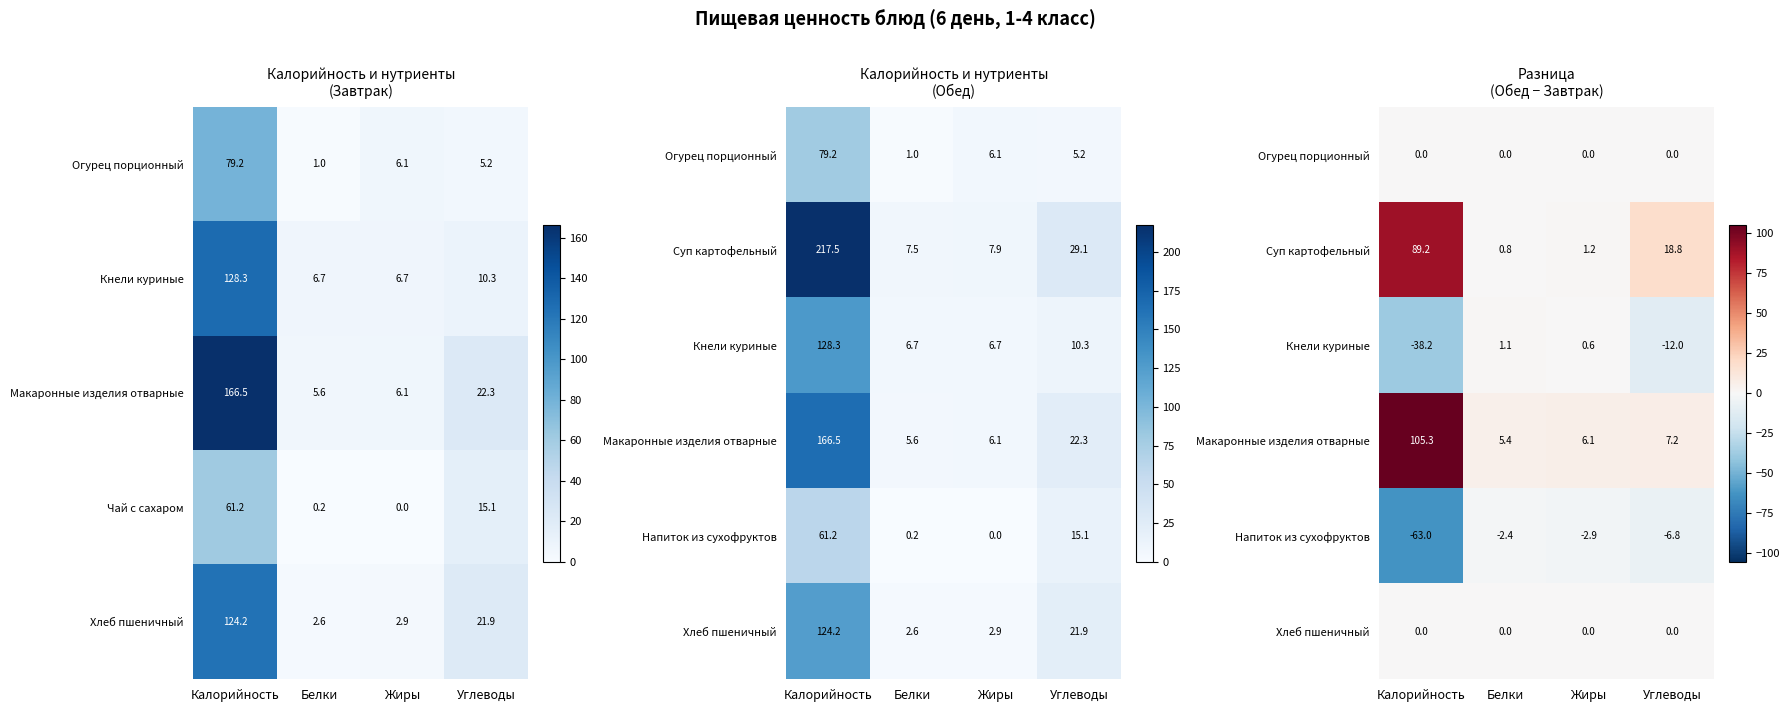

At how many categories does at least one series exceed -10?

4